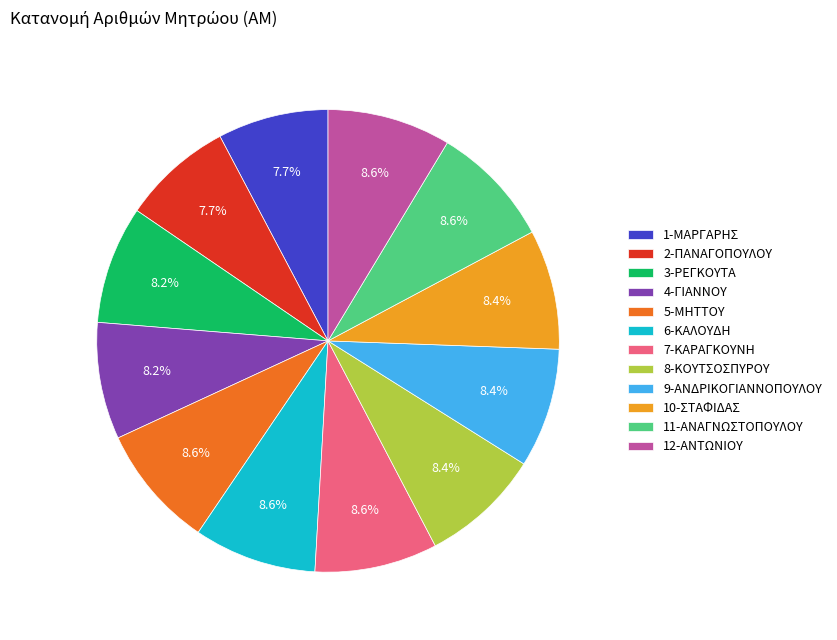

What is the ratio of the value at 1-ΜΑΡΓΑΡΗΣ to the value at 10-ΣΤΑΦΙΔΑΣ?

0.9